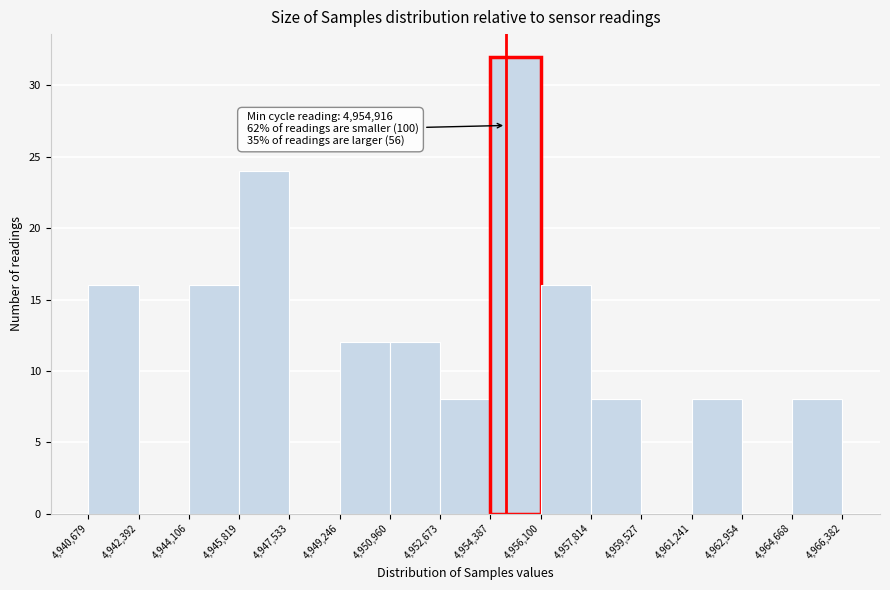

Over which range of the x-axis is the bar tallest?

4,954,387 to 4,956,100